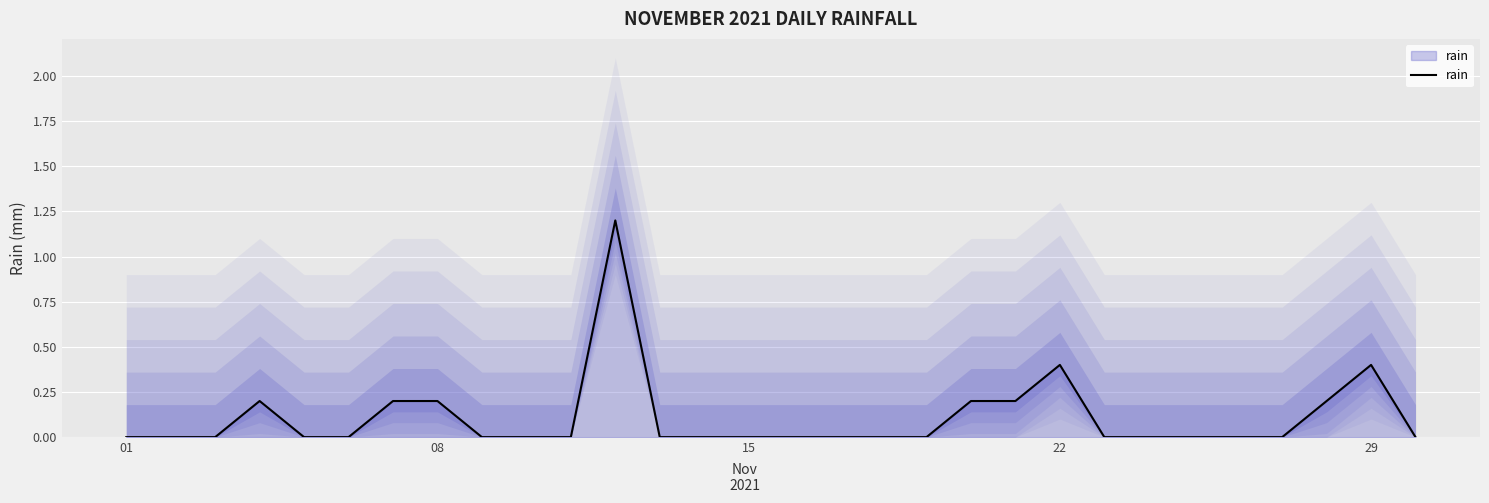

What is the maximum value shown in the chart?

1.2